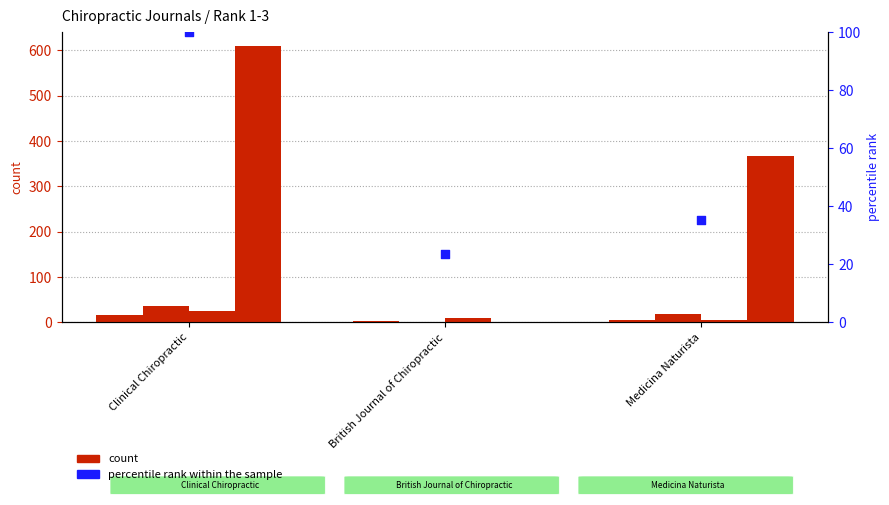

Which series reaches the maximum Y coordinate?

percentile rank within the sample